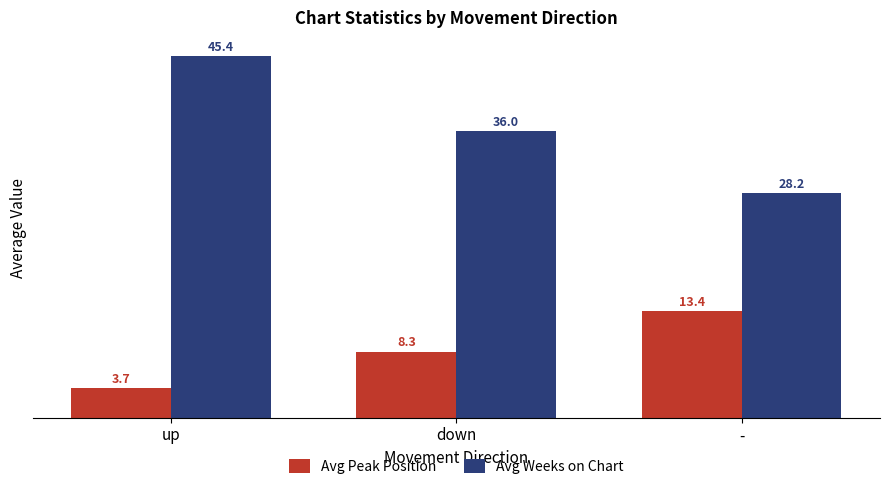

What is the value of the Avg Peak Position bar at the 3rd from the left?

13.4